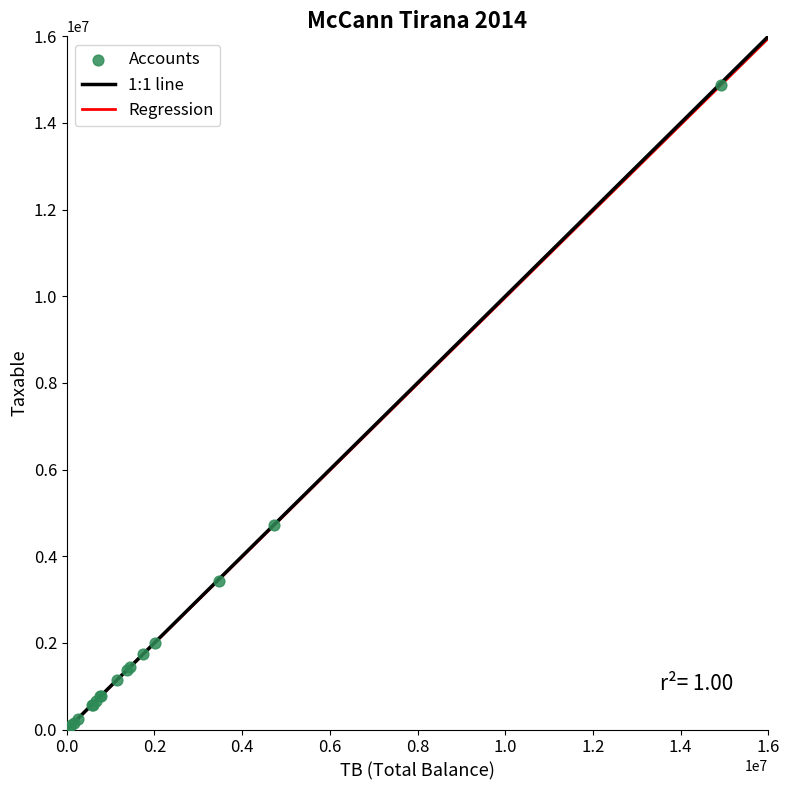

What Y value in the scatter plot is closest to 7474836?

4731146.9